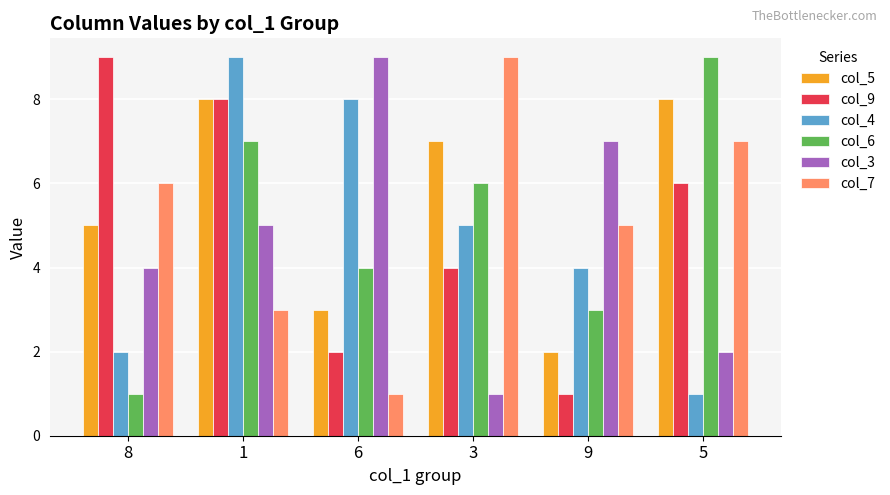

At which label is col_3 closest to 5?

1